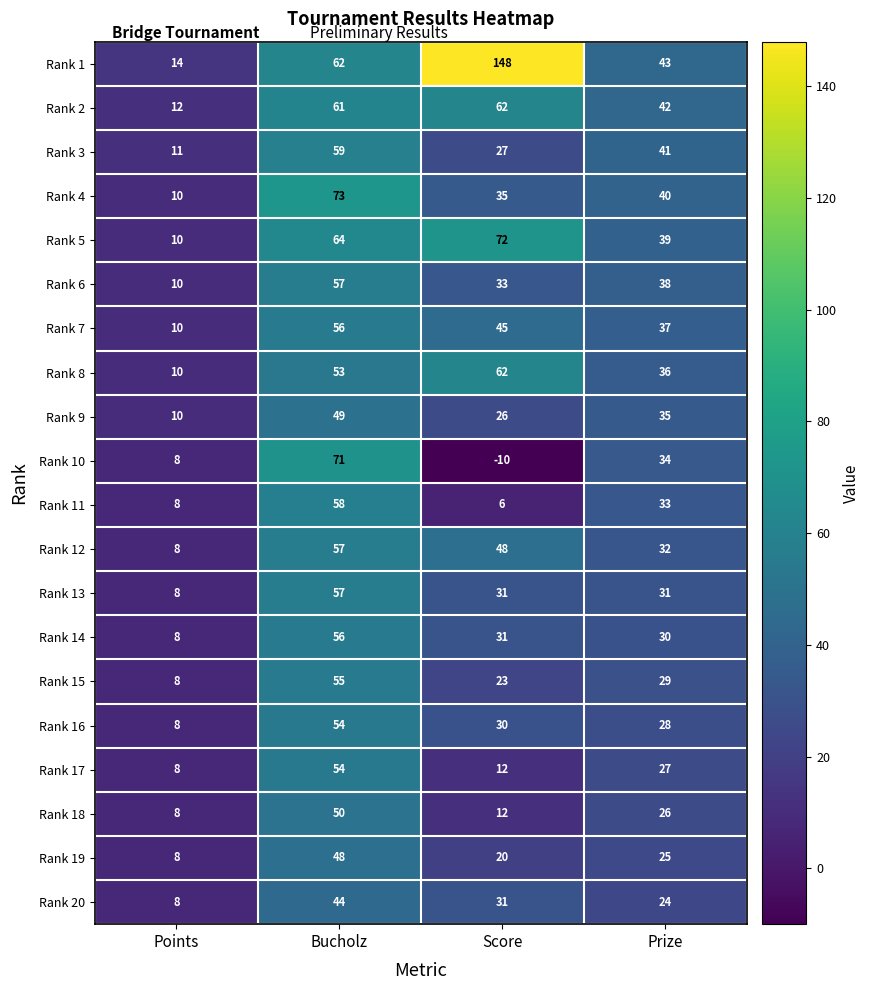

Which category has the highest value across all series?

Score